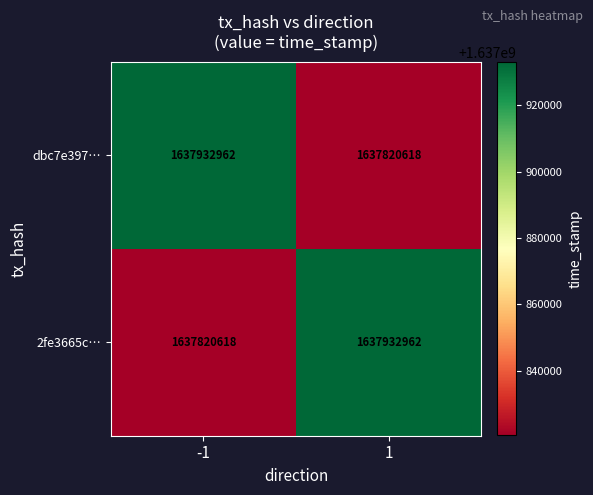

Rank the categories by dbc7e397… value from lowest to highest.

1, -1